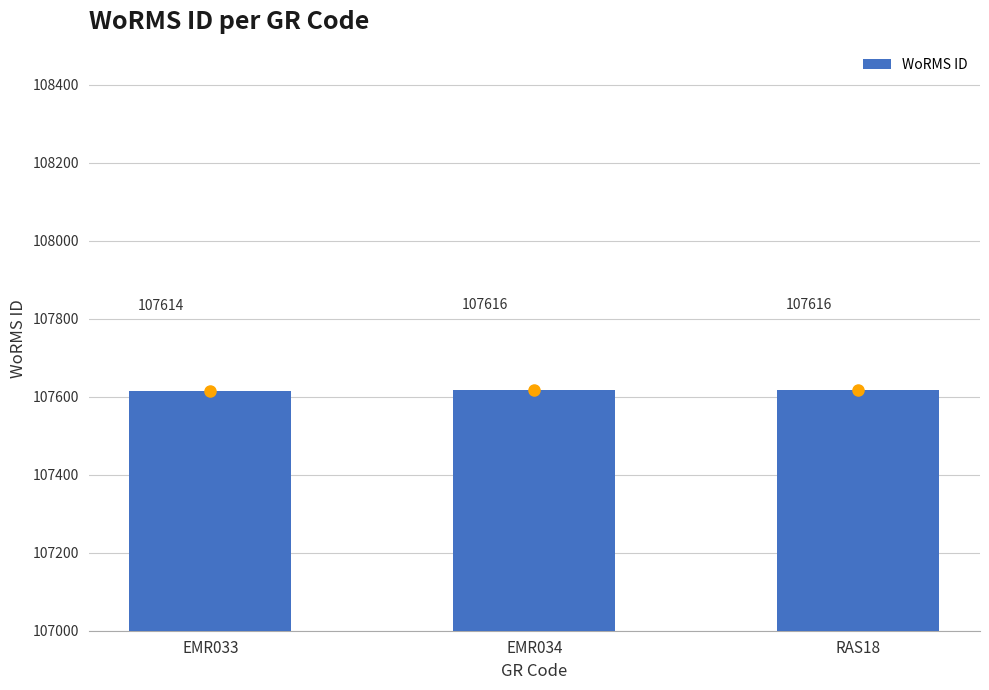

True or false: the data shows 31079 at EMR033.

False